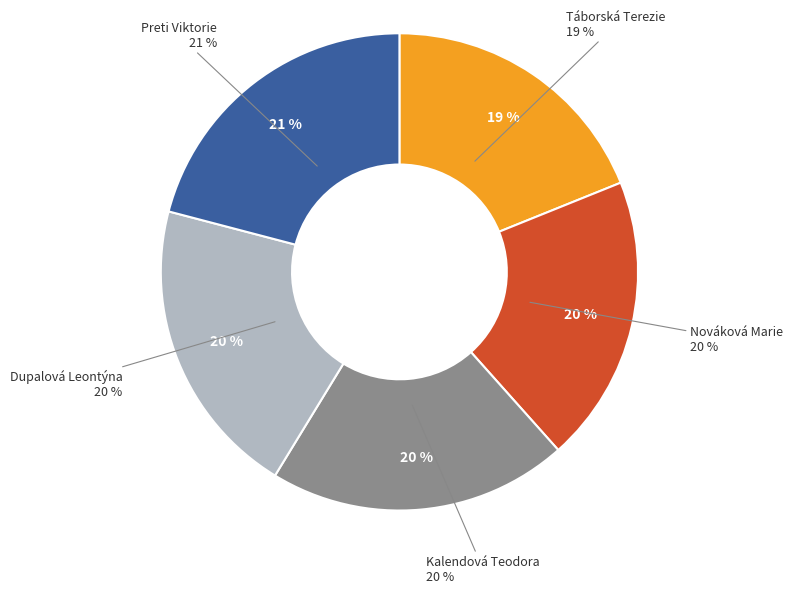

Does any single category account for the majority?

No